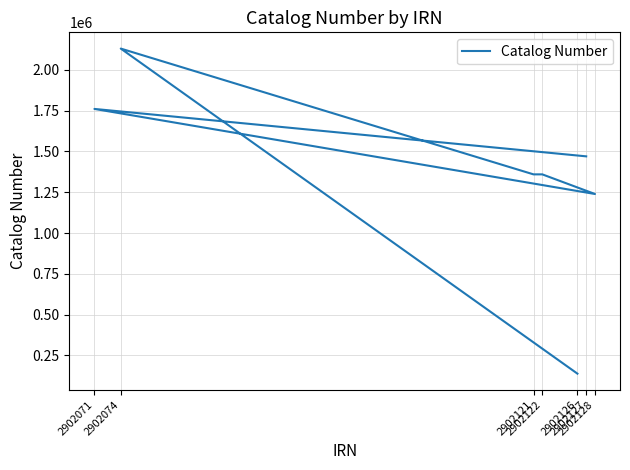

Is it true that the value at 2902126 is 241192?

False